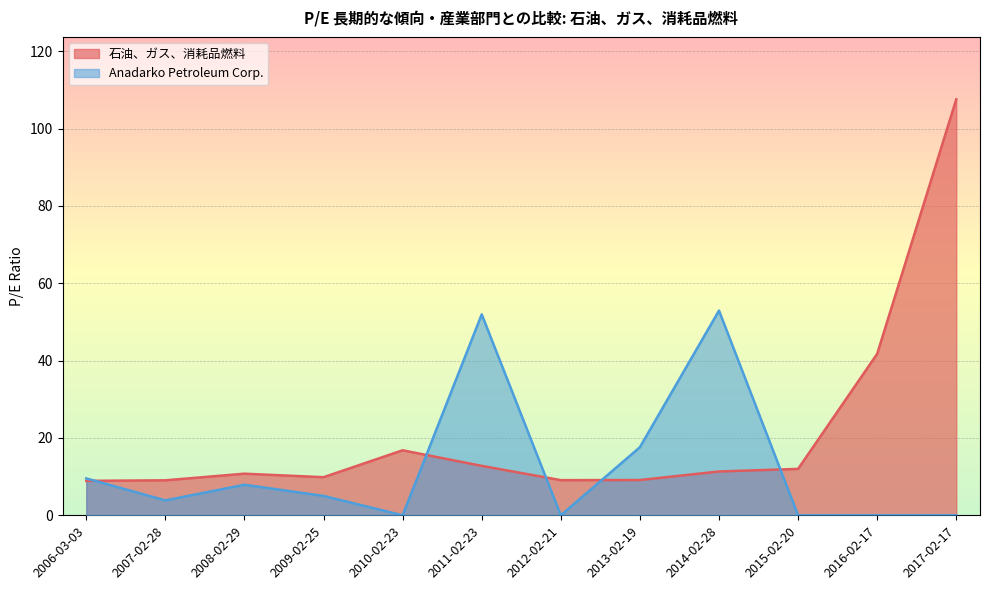

What value does the 石油、ガス、消耗品燃料 series have at 2015-02-20?

12.0